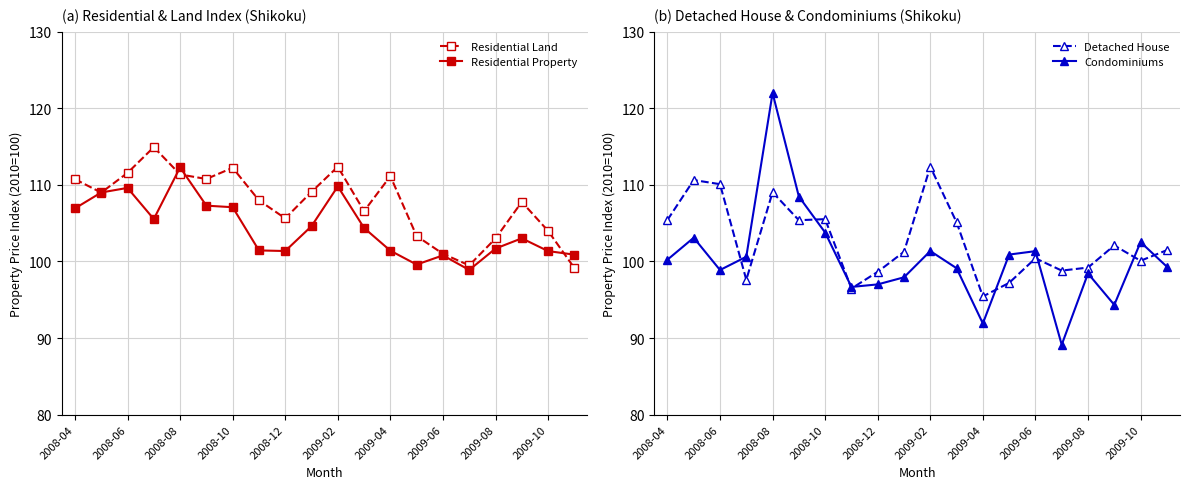

Does the chart have visible grid lines?

Yes